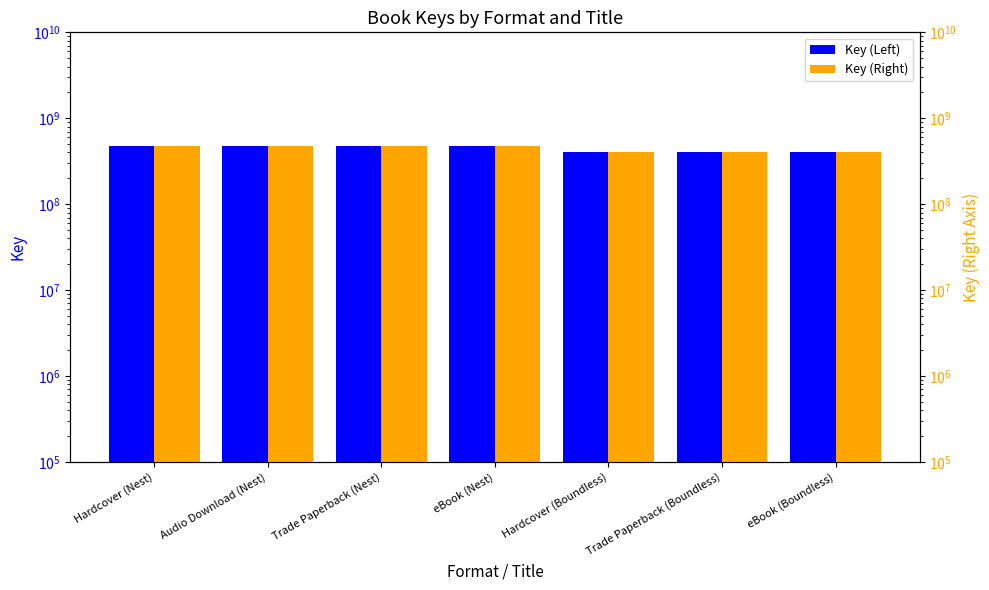

What are all the series names shown in the legend?

Key (Left), Key (Right)